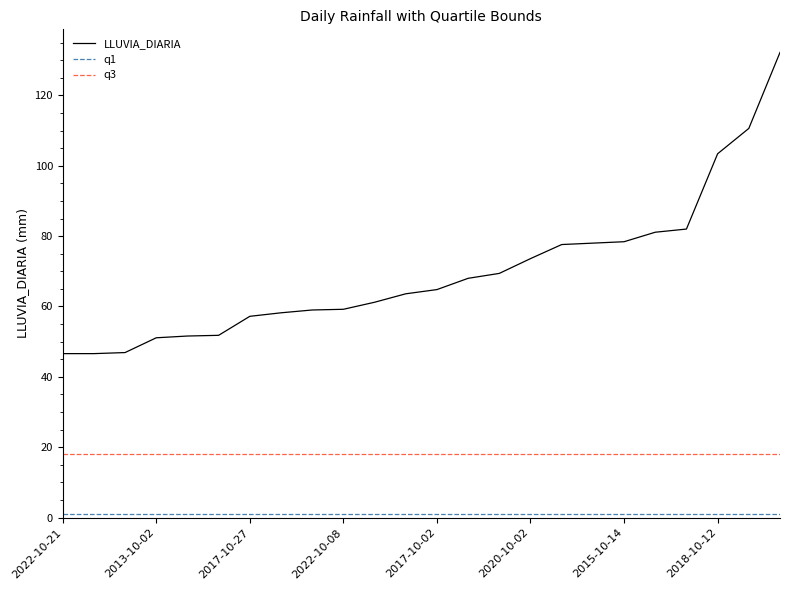

What is the greatest value displayed?

132.2